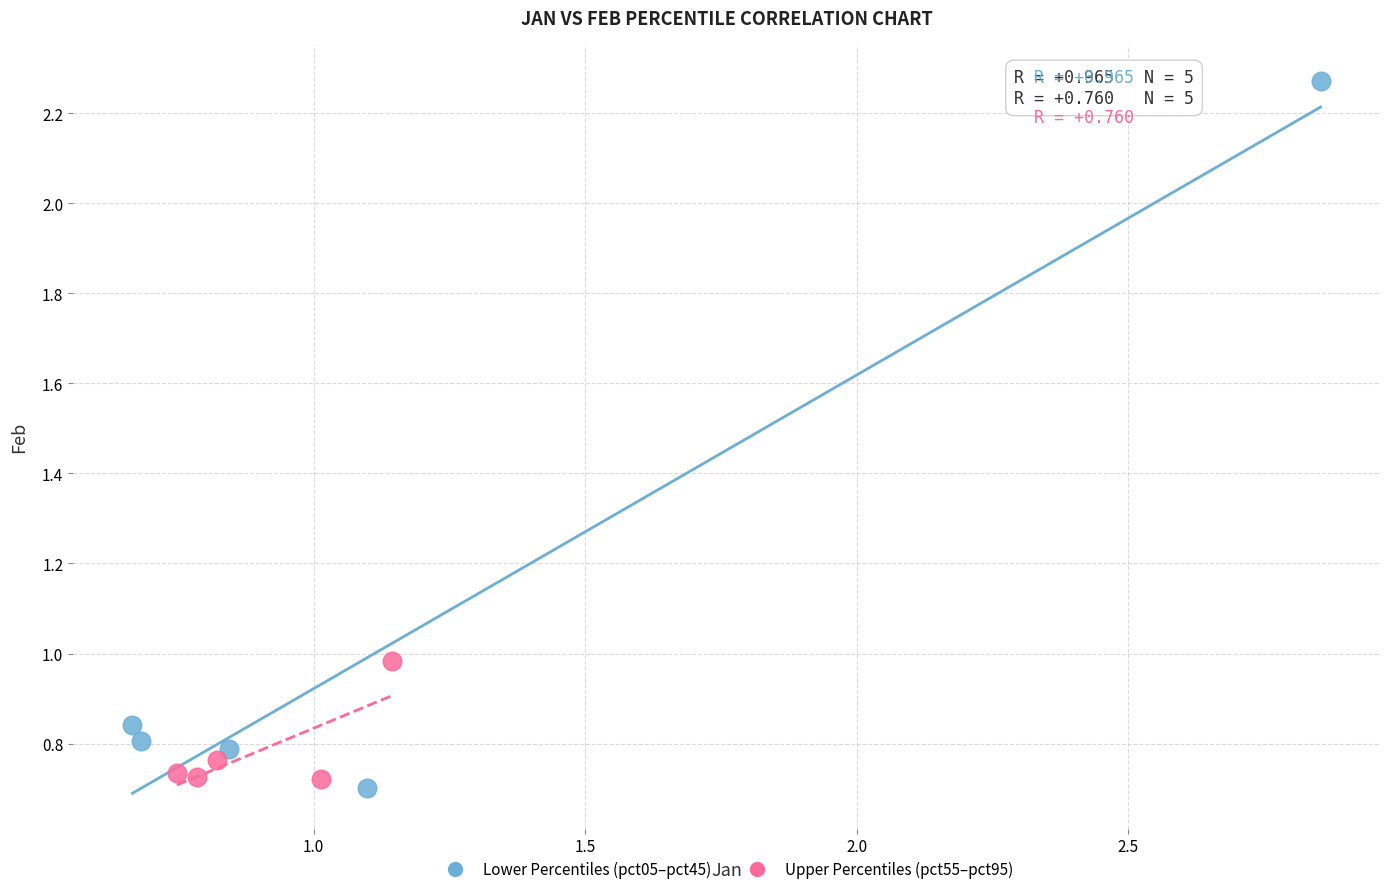

Which series has the largest Y range (max minus min)?

Lower Percentiles (pct05–pct45)